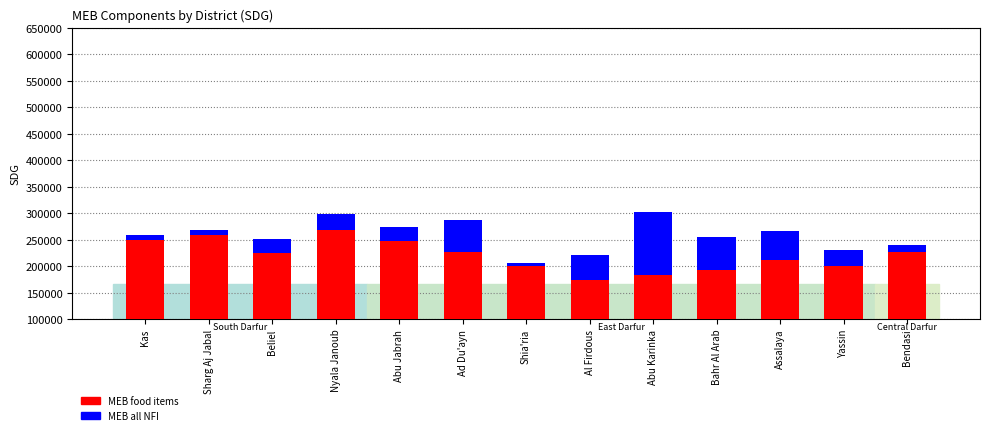

Between Bahr Al Arab and Assalaya, which series saw the biggest shift?

MEB food items